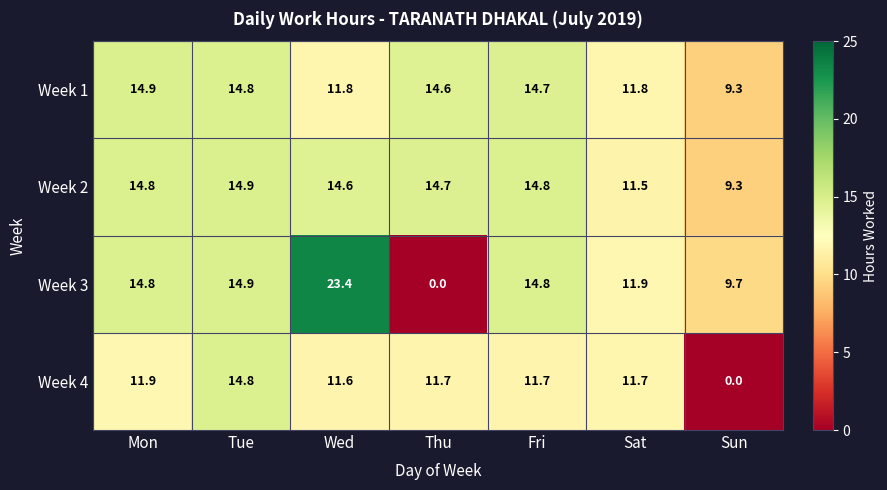

Rank the series at Thu from lowest to highest value.

Week 3, Week 4, Week 1, Week 2